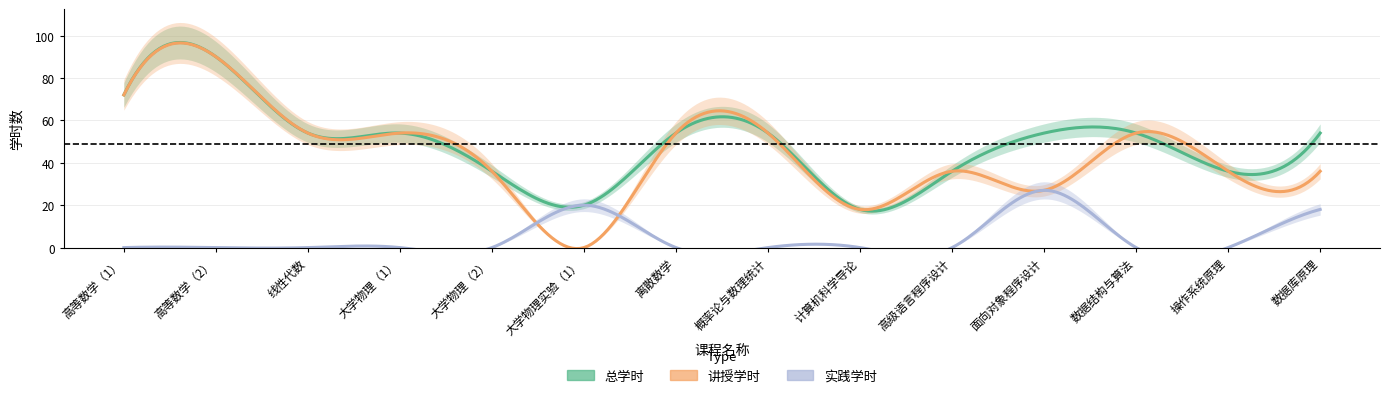

What is the label of the 1st point from the left?

高等数学（1）